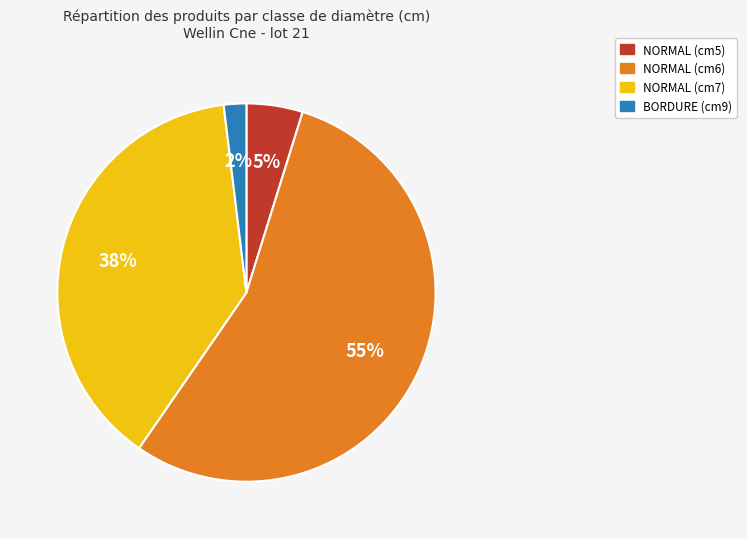

Between NORMAL (cm5) and NORMAL (cm6), which is larger?

NORMAL (cm6)